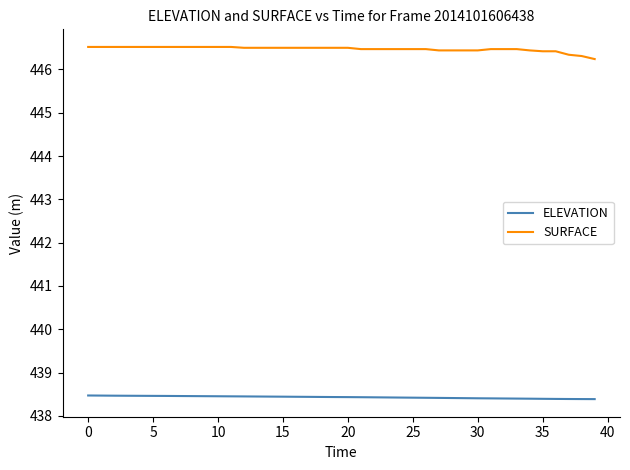

What is the average value of the SURFACE series?

446.5